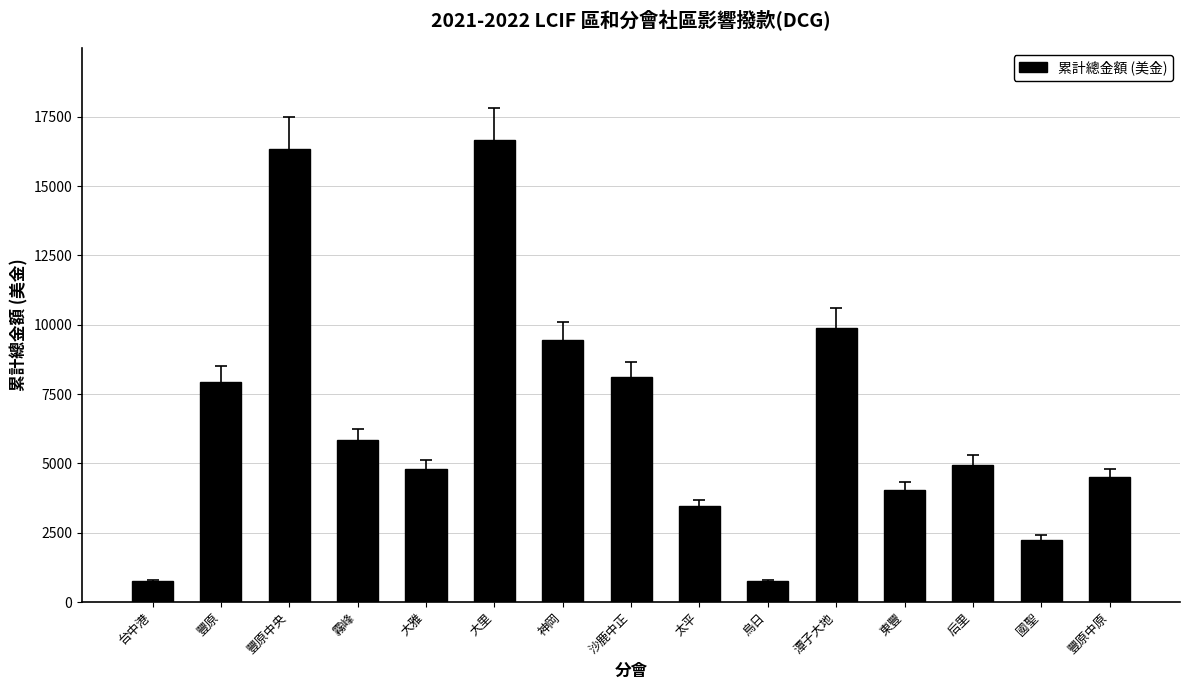

Reading left to right, extract all data points from this chart.

750	7950	16350	5850	4800	16650	9450	8100	3450	750	9900	4050	4950	2250	4500